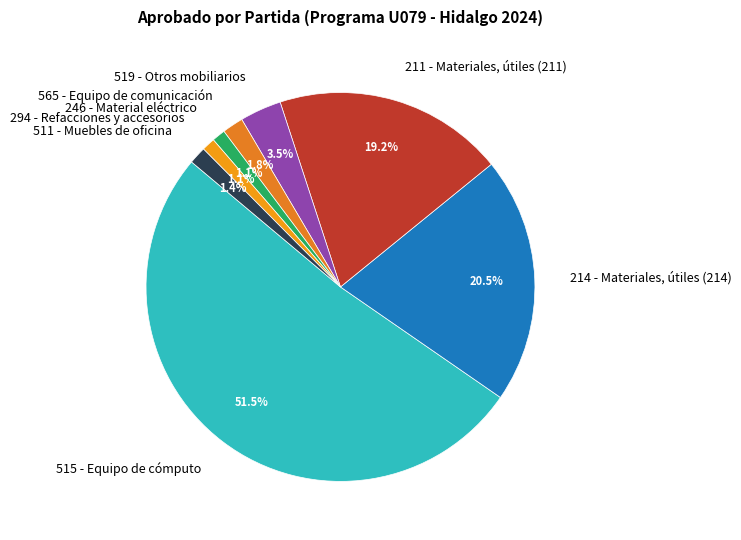

Which category has the biggest portion of the pie?

515 - Equipo de cómputo